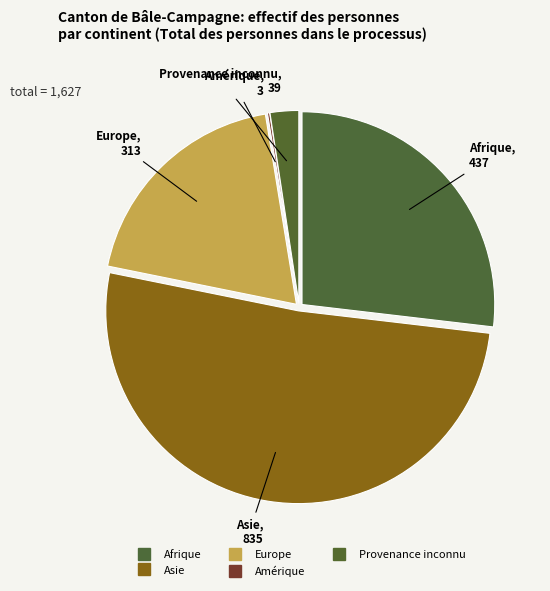

What is the largest slice in the pie chart?

Asie